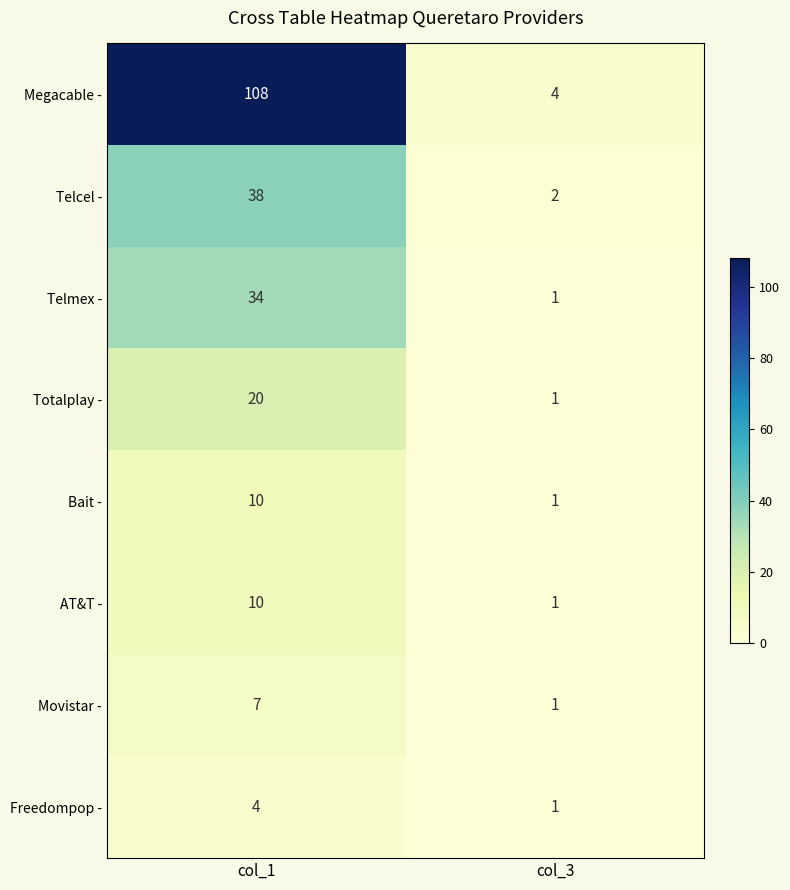

Is it true that Telcel - equals 10 at col_1?

False